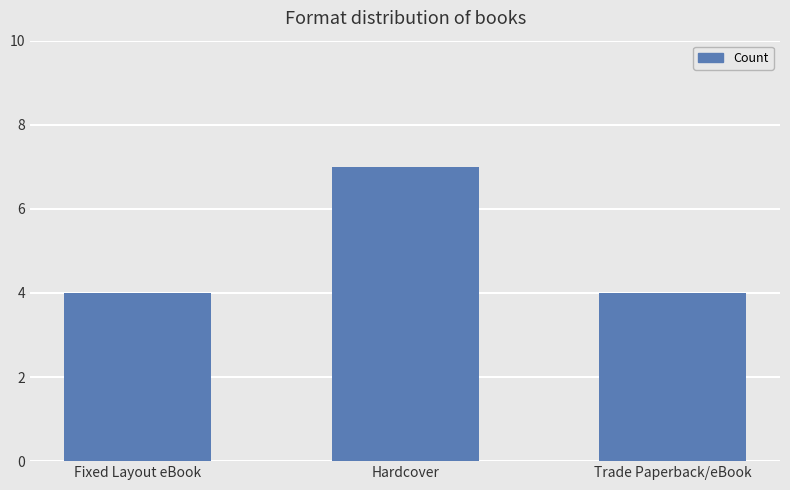

What position from the left is Fixed Layout eBook?

1